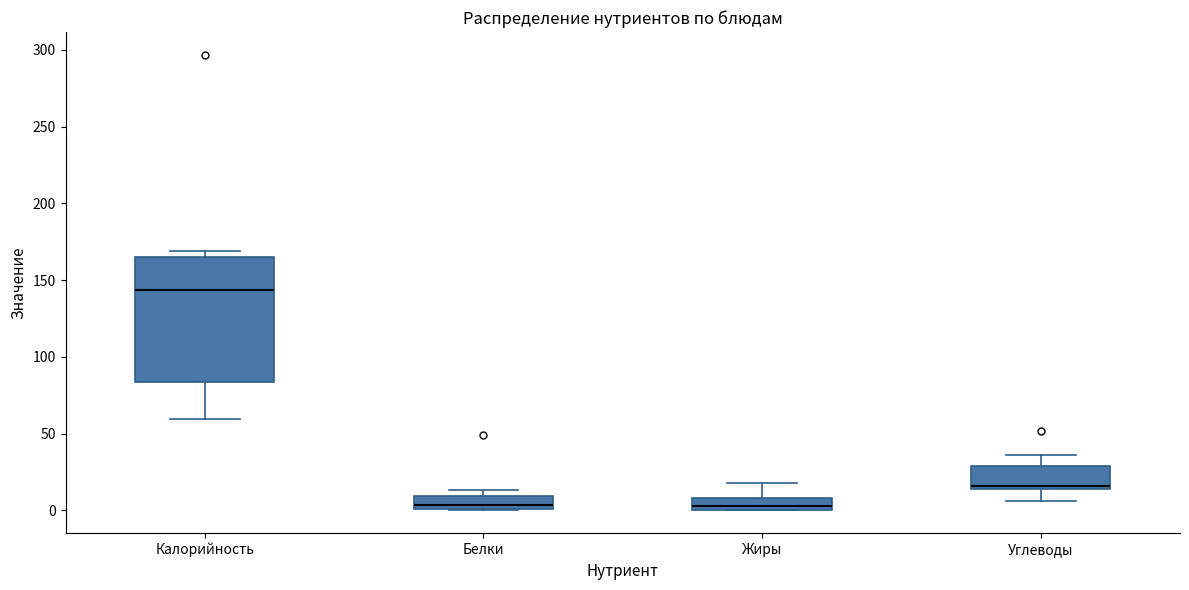

Reading left to right, read every box against the y-axis: the position of its median line, the range the box covers, and the ends of its whiskers. The values are not printed on the chart, so give them approximately, as read against the axis.

Калорийность: median 145, box 85 to 165, whiskers 60 to 170
Белки: median 5, box 0 to 10, whiskers 0 to 15
Жиры: median 5, box 0 to 10, whiskers 0 to 20
Углеводы: median 15 (just above the box's lower edge), box 15 to 30, whiskers 5 to 35